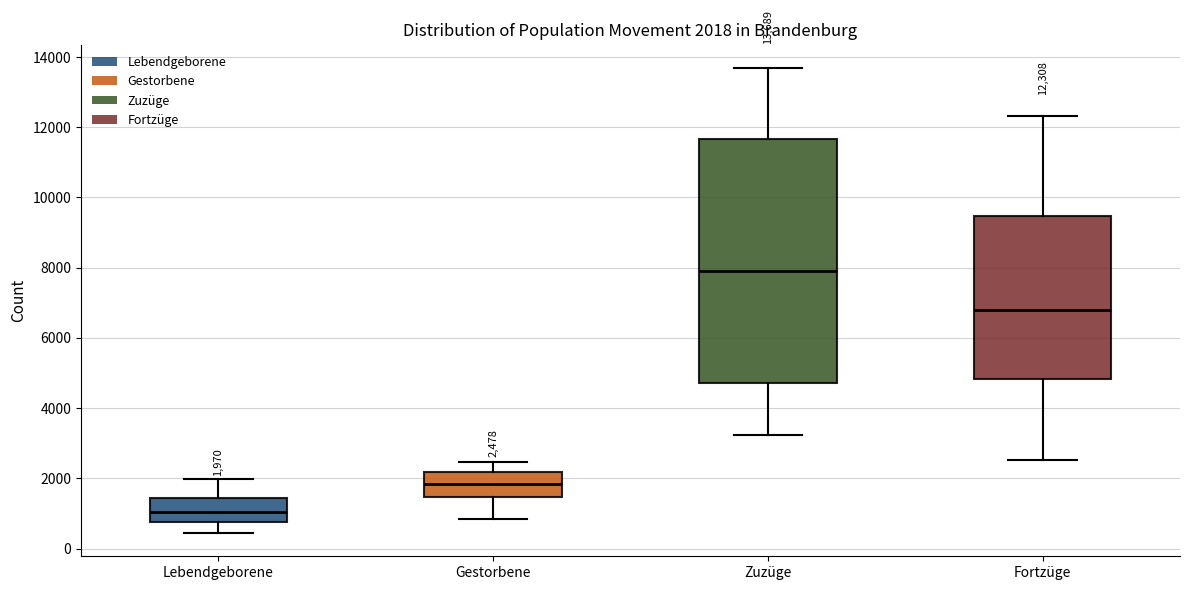

Which box has the highest median line?

Zuzüge